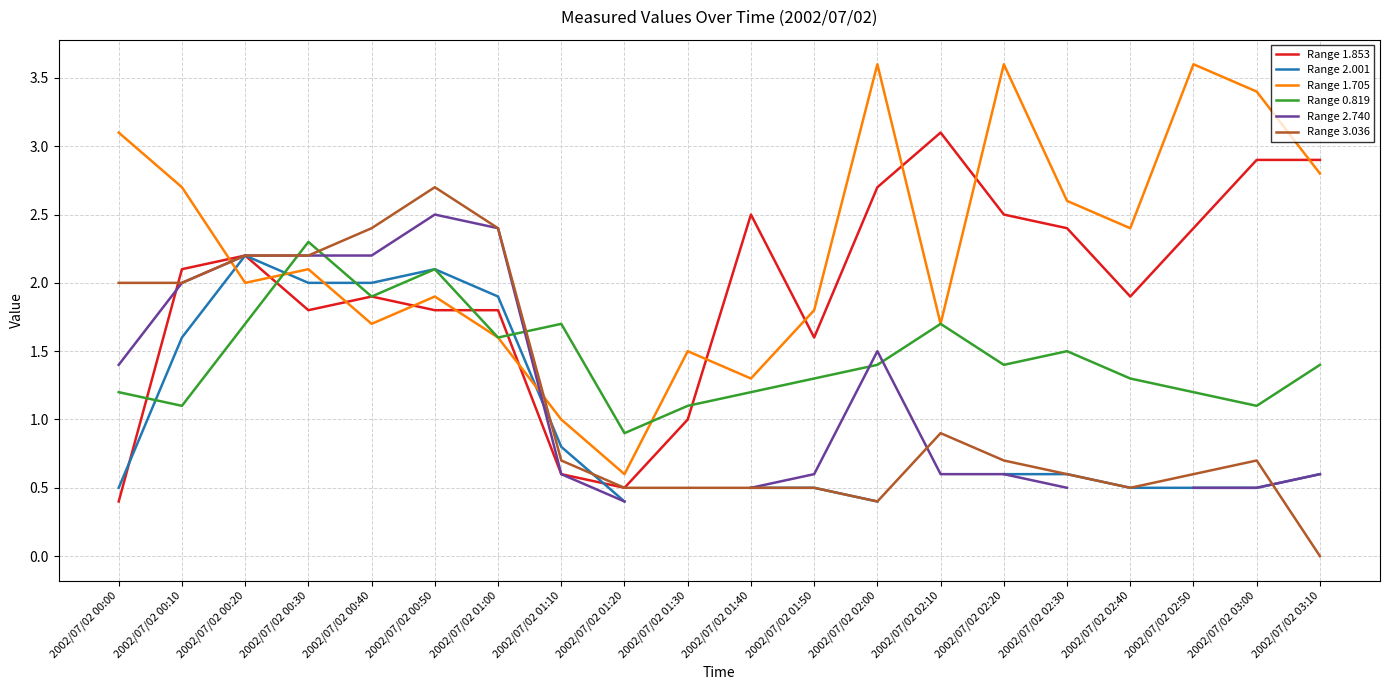

What are all the series names shown in the legend?

Range 1.853, Range 2.001, Range 1.705, Range 0.819, Range 2.740, Range 3.036